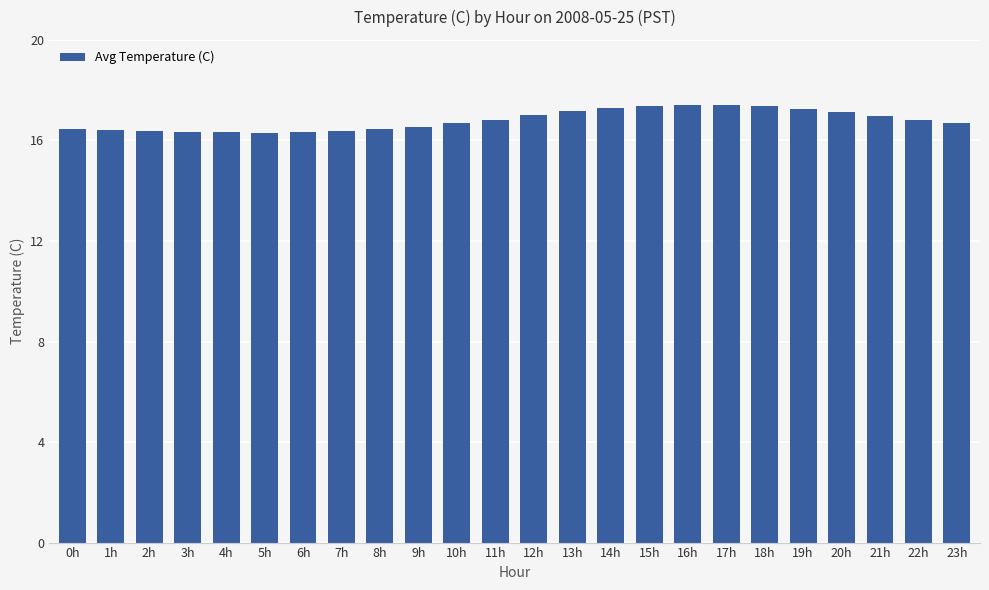

What position from the right is 22h?

2